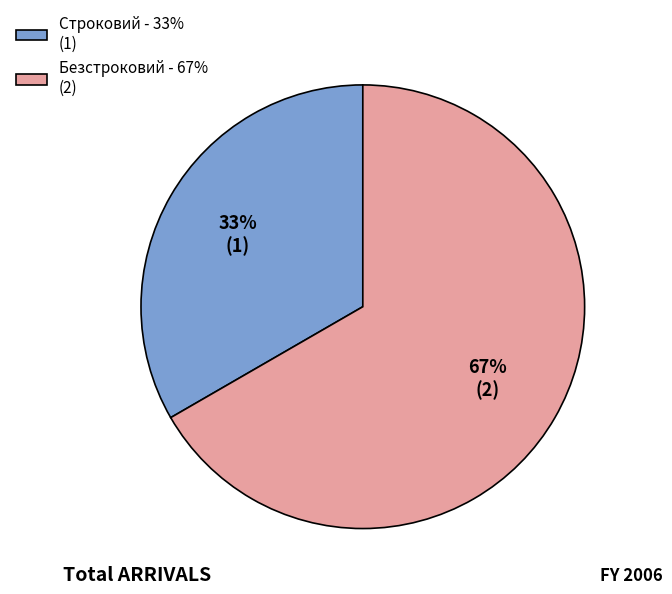

True or false: Безстроковий accounts for 55% of the total.

False